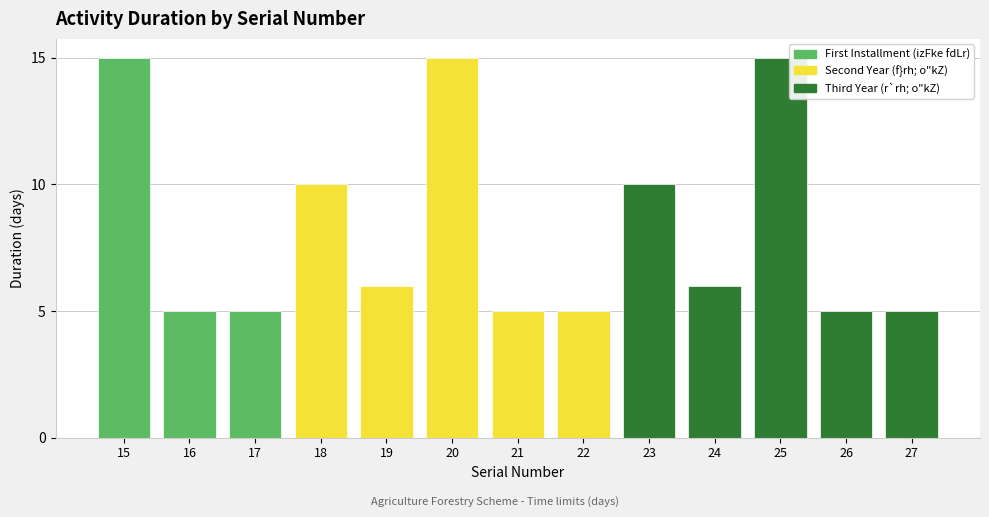

Is it true that the value at 25 is 27?

False